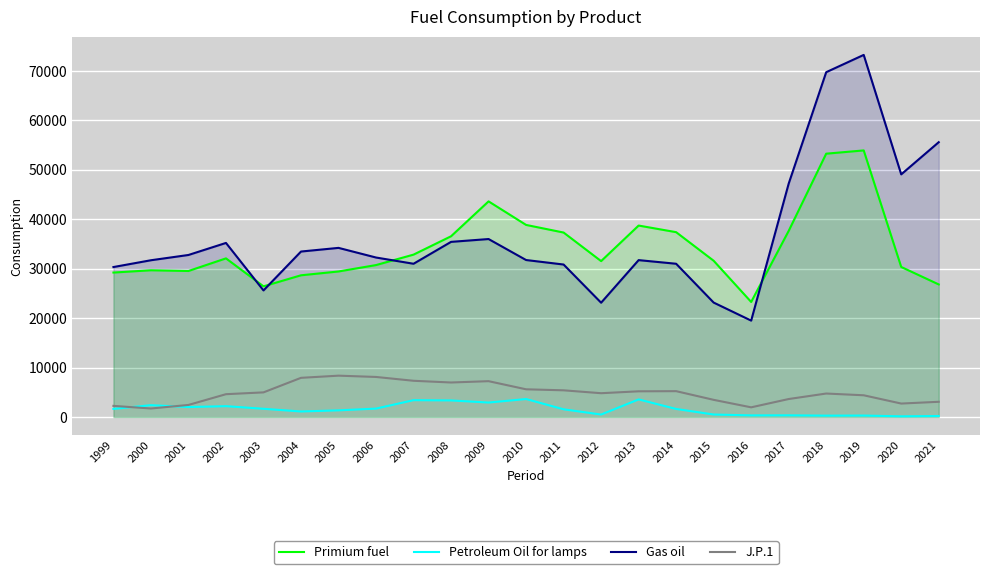

What is the value of the Gas oil point at the 11th from the left?

36000.0